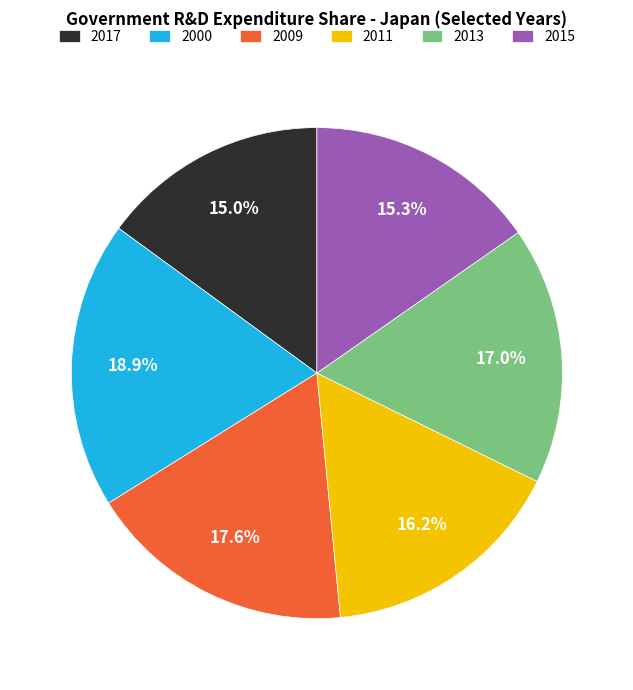

What is the ratio of the value at 2017 to the value at 2011?

0.9